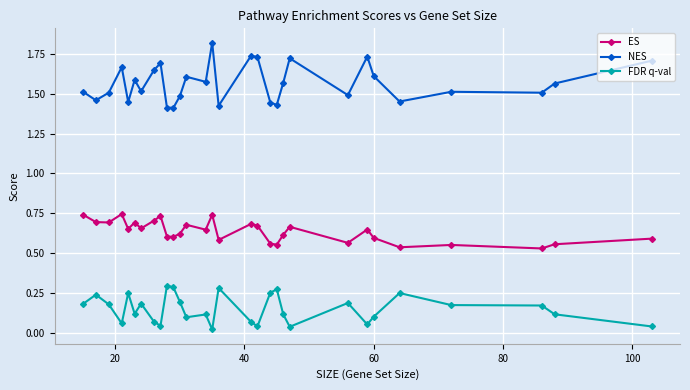

What is the difference between the maximum and second lowest values in the NES series?

0.4